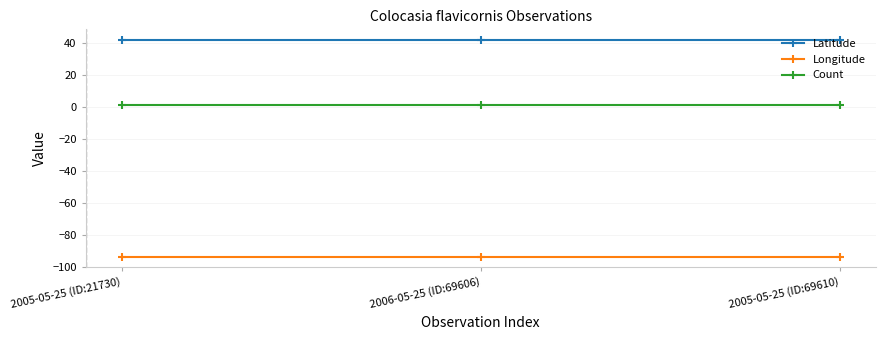

The value of Latitude at 2006-05-25 (ID:69606) is 69.7. True or false?

False